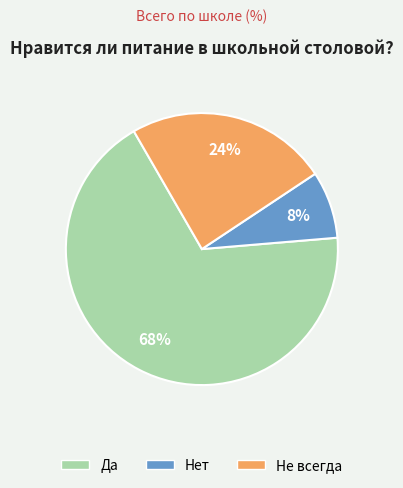

How many segments does this pie chart have?

3